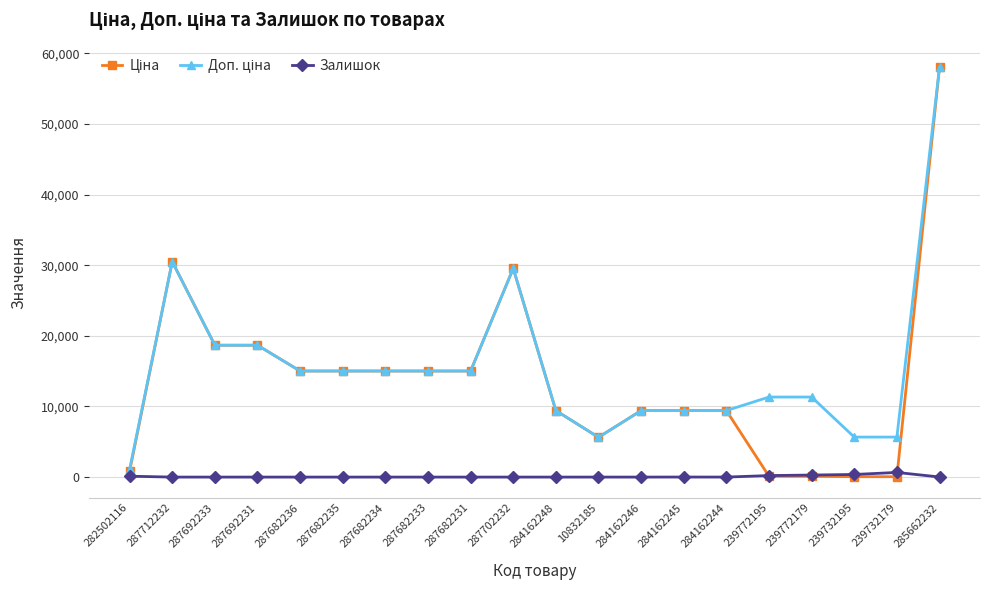

At how many categories does at least one series exceed 17333?

5